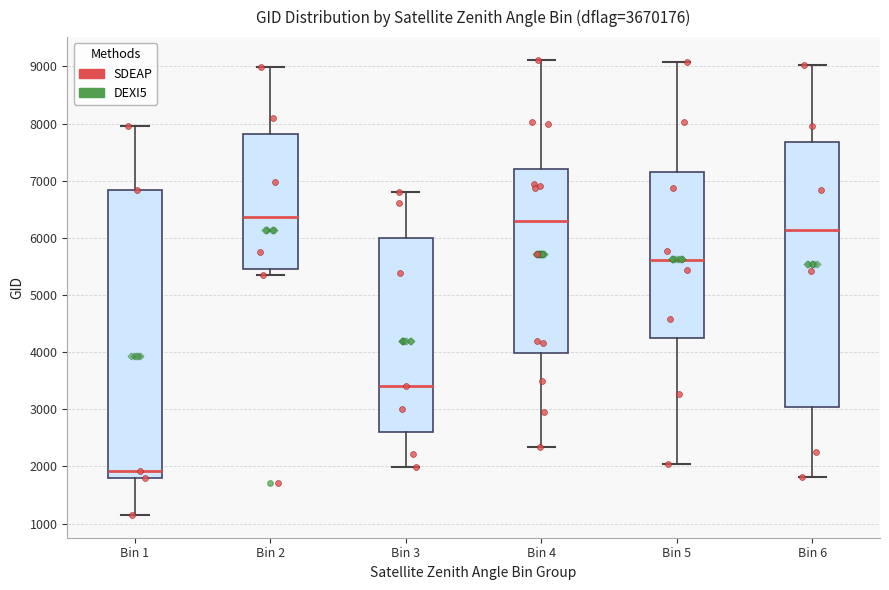

Comparing the boxes themselves (not the whiskers), which one is the tallest?

Bin 1